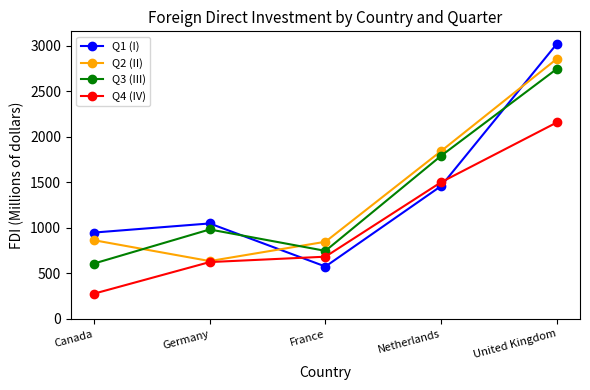

At which category does the chart reach its minimum across all series?

Canada